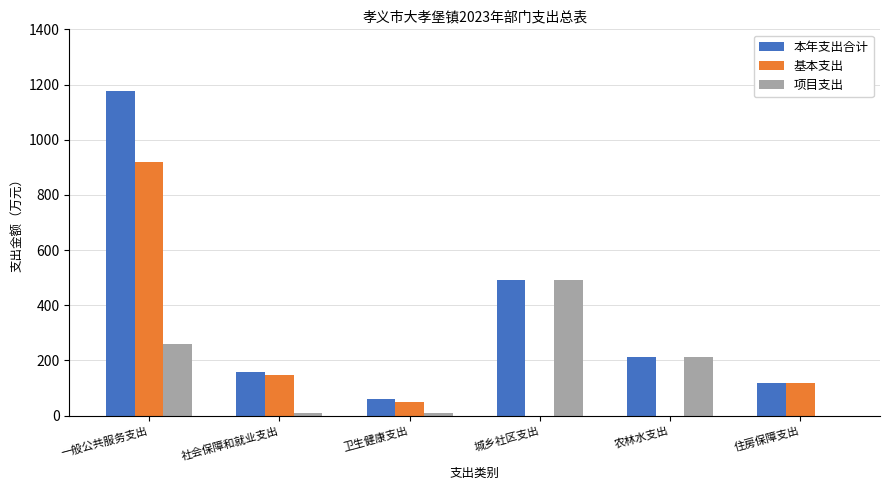

Between 农林水支出 and 住房保障支出, which series saw the biggest shift?

项目支出